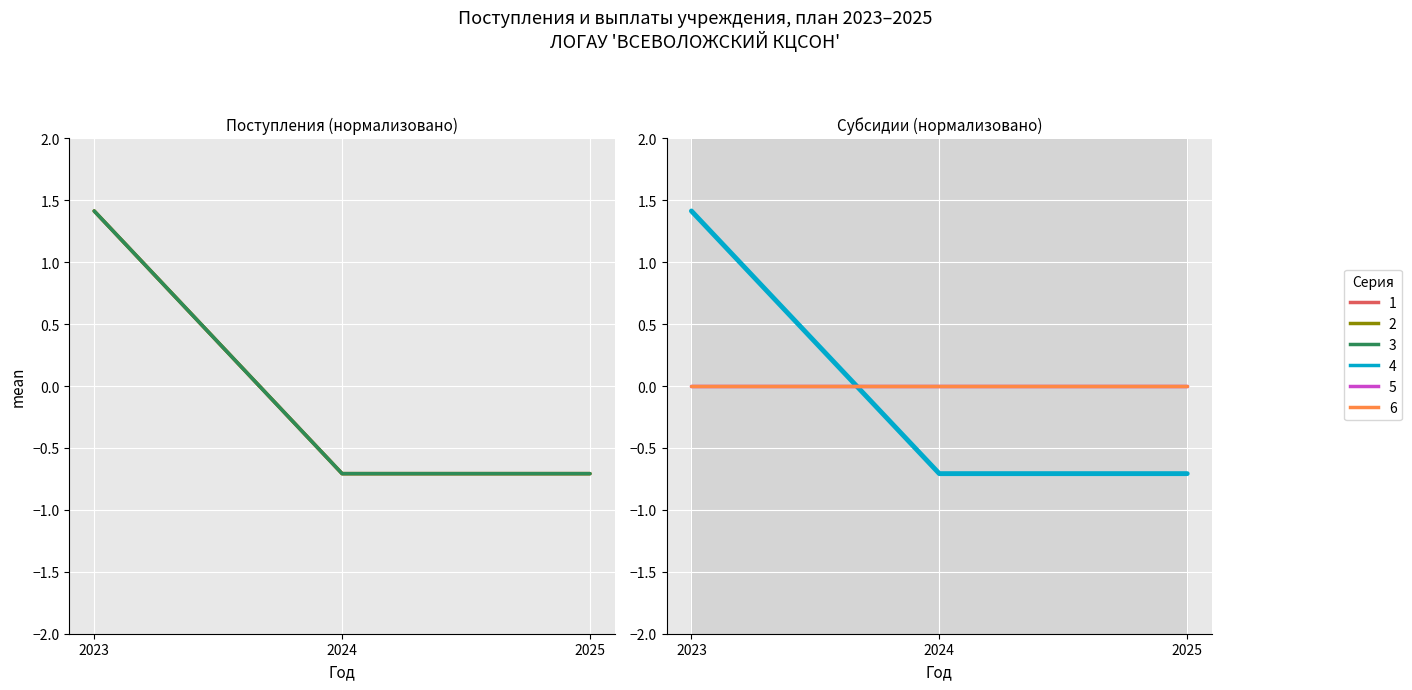

How many data points in Безвозмездные поступления are less than 0?

2